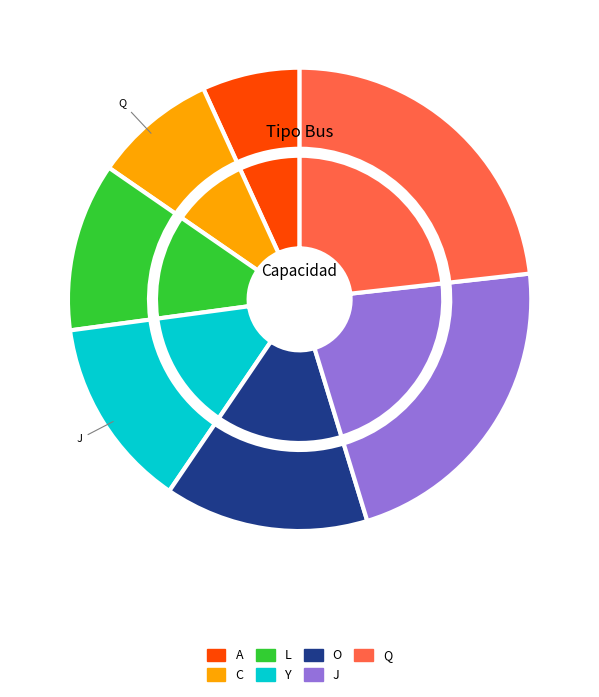

Combined, what portion of the pie is O and Y?

27.6%